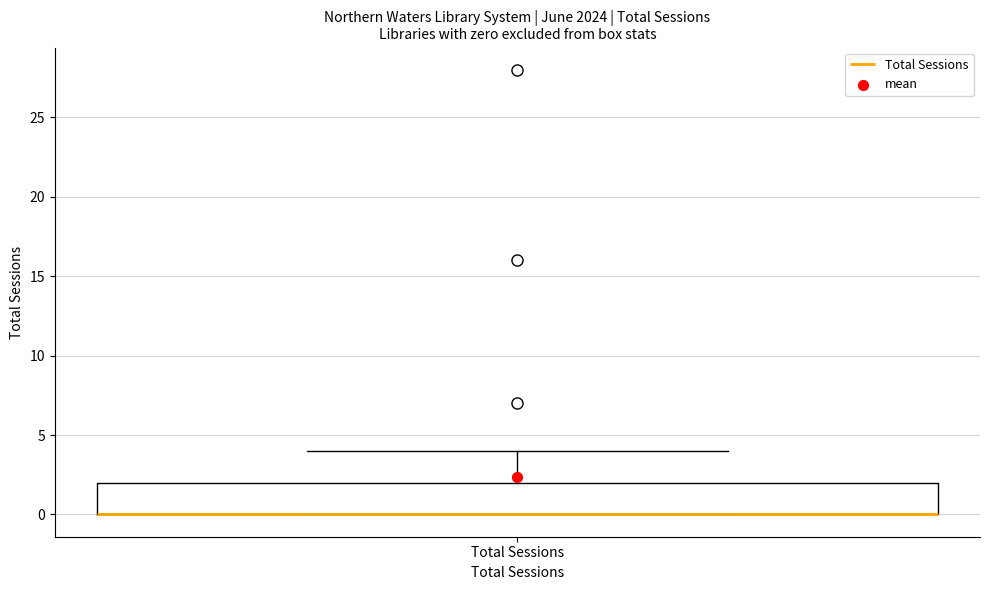

Read this box plot against the y-axis: the position of the median line, the range covered by the box, and the ends of both whiskers. The values are not printed on the chart, so give them approximately, as read against the axis.

median 0 (drawn on the box's lower edge), box 0 to 2, whiskers 0 to 4